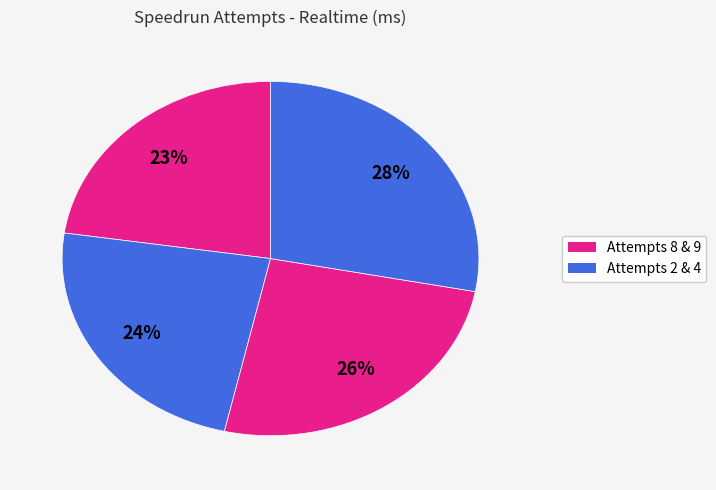

How many segments does this pie chart have?

4